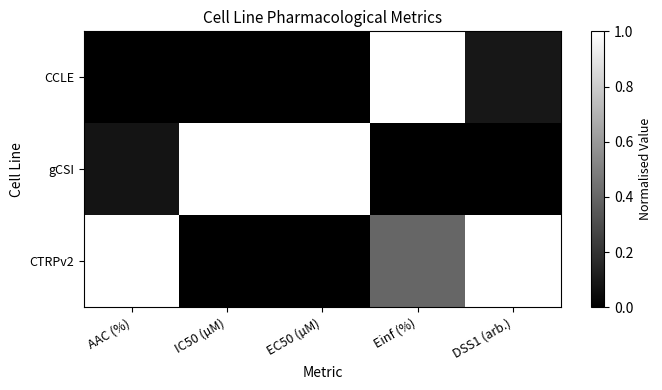

What is the difference between the highest and lowest values at IC50 (µM)?

1.0